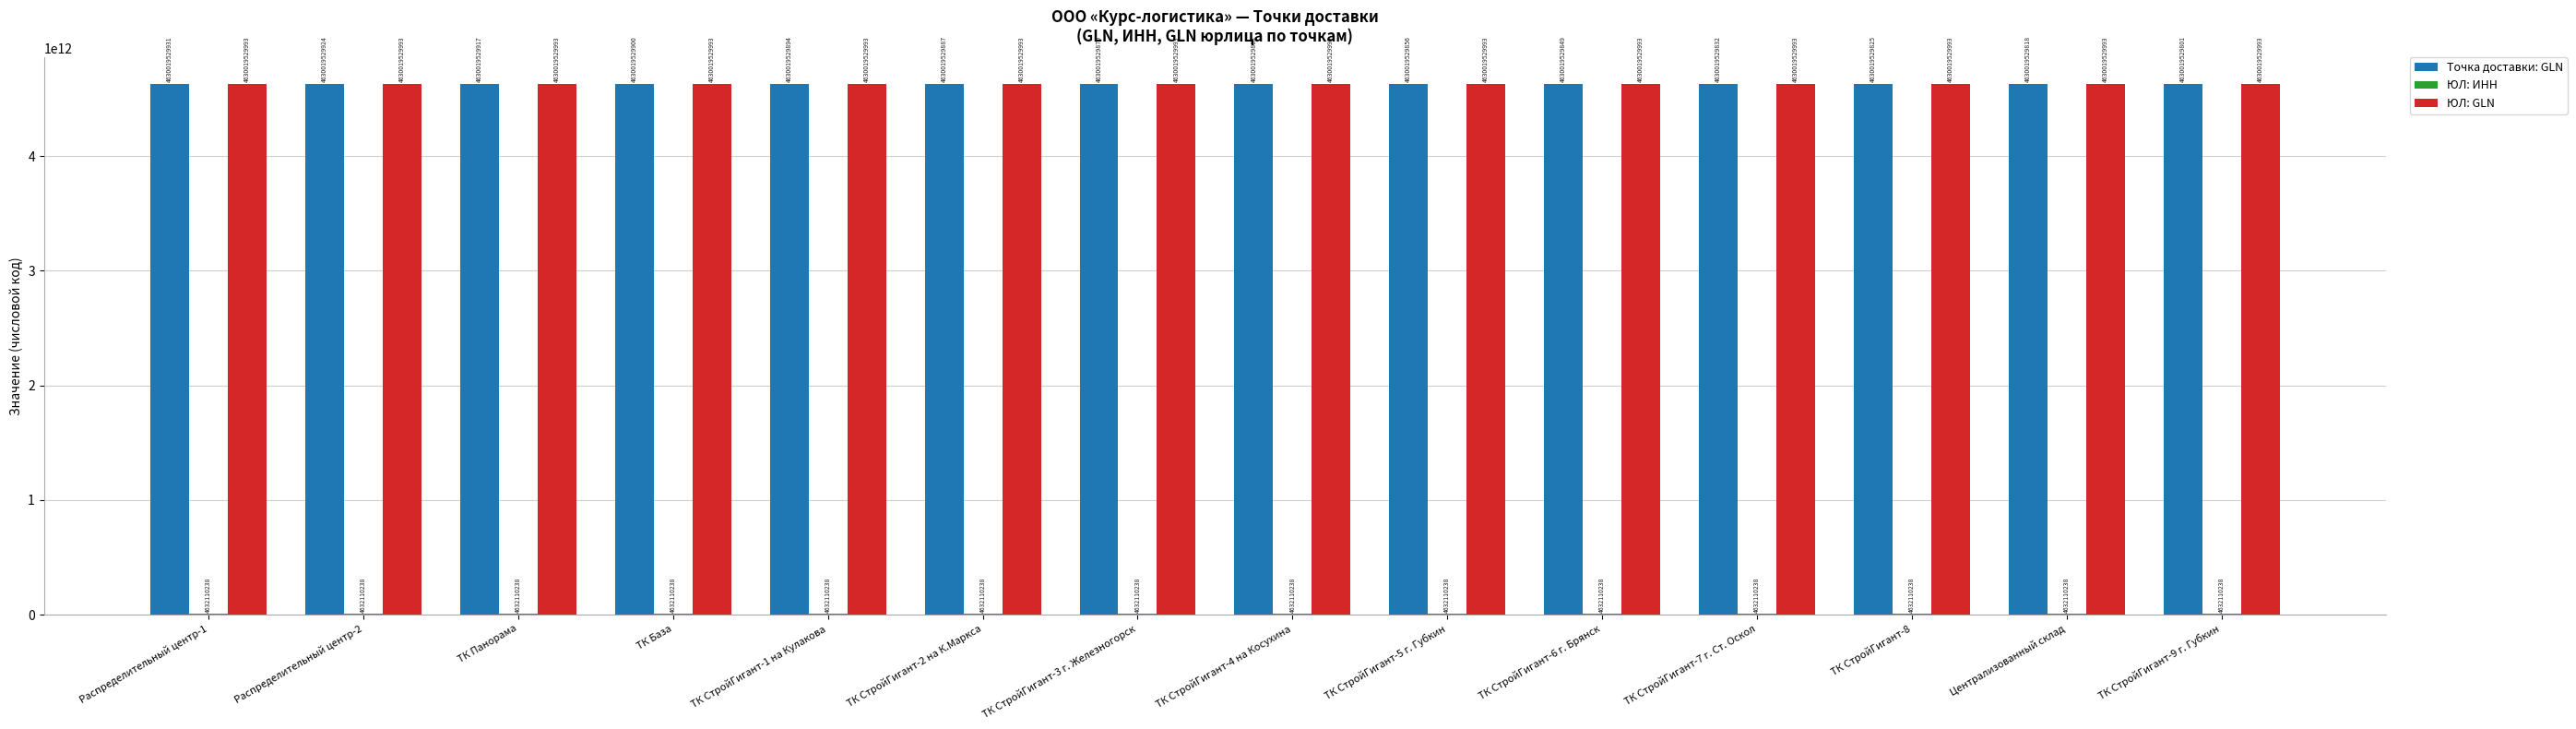

Between ТК СтройГигант-6 г. Брянск and Централизованный склад, which series saw the biggest shift?

Точка доставки: GLN